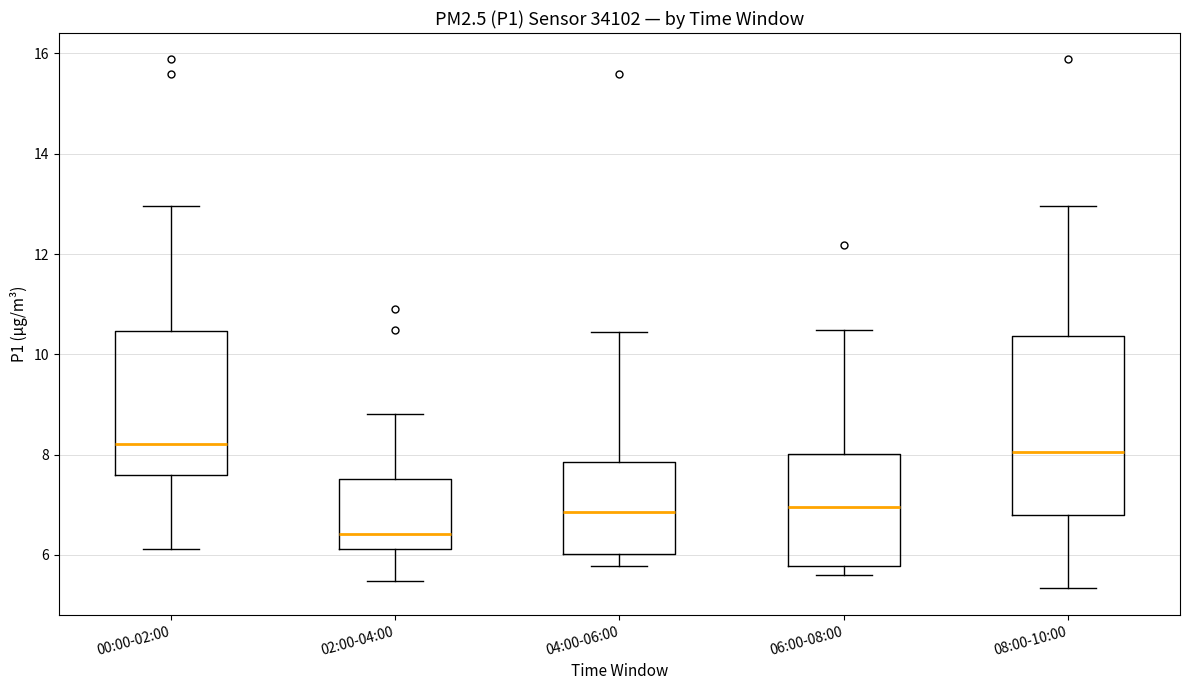

Which box is the tallest, from its lower edge to its upper edge?

08:00-10:00